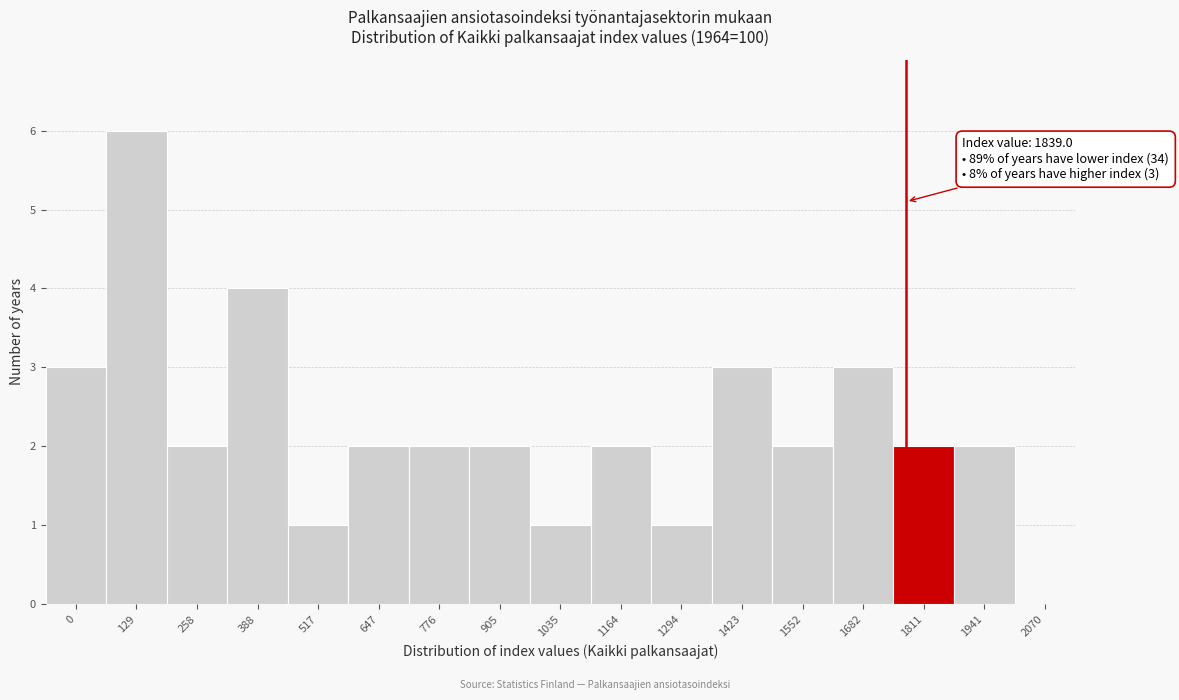

Reading left to right, list all the values displayed in this chart.

0=3	129=6	258=2	388=4	517=1	647=2	776=2	905=2	1035=1	1164=2	1294=1	1423=3	1552=2	1682=3	1811=2	1941=2	2070=0